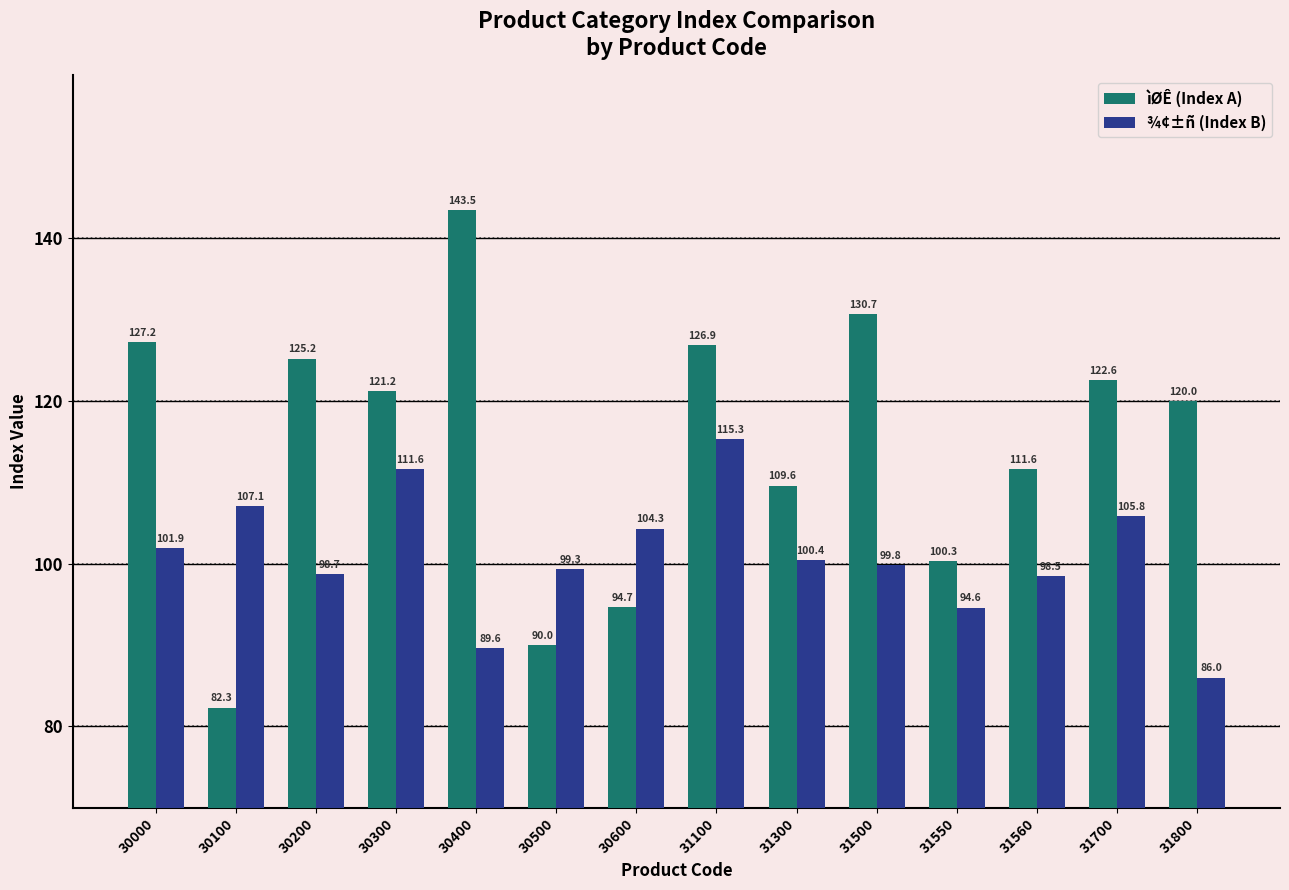

At which category does the chart reach its minimum across all series?

30100